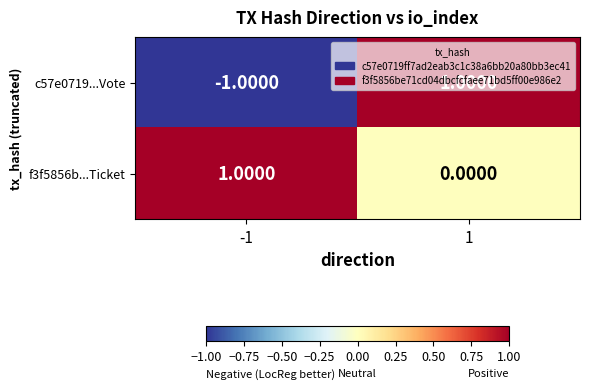

How many positive values does the f3f5856b...Ticket series have?

1